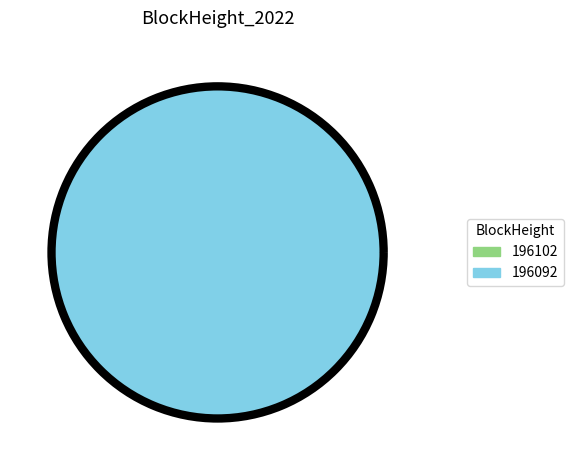

Which category has the smallest portion of the pie?

196102